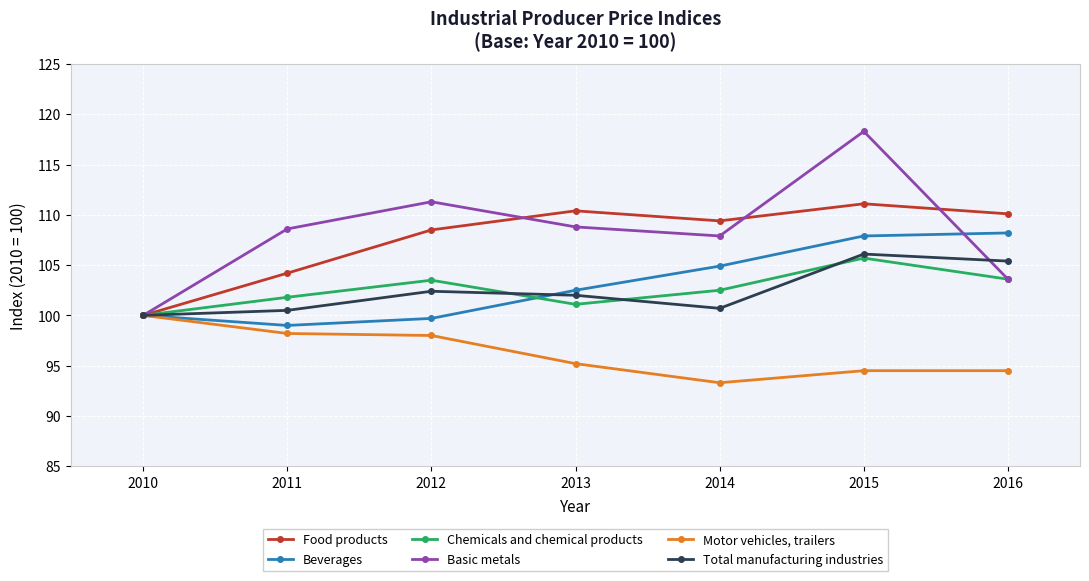

What is the difference between the highest and lowest values at 2014?

16.1